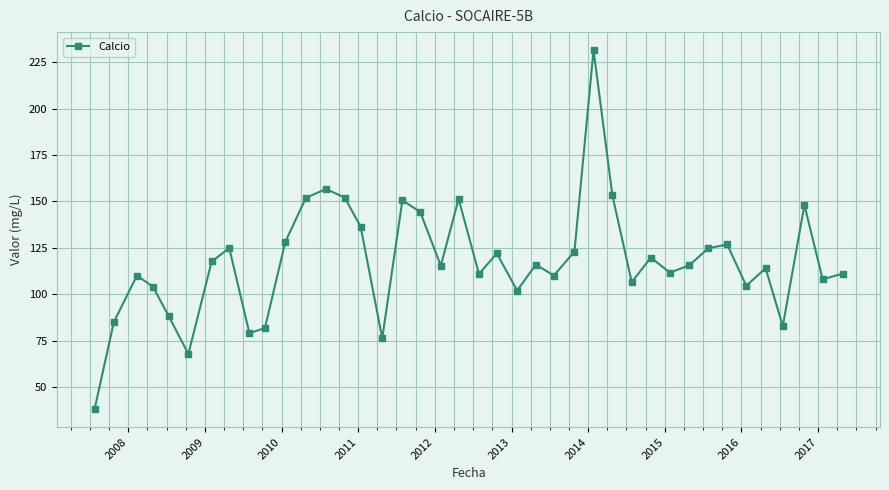

True or false: the data has more than 1 interior local peaks.

True